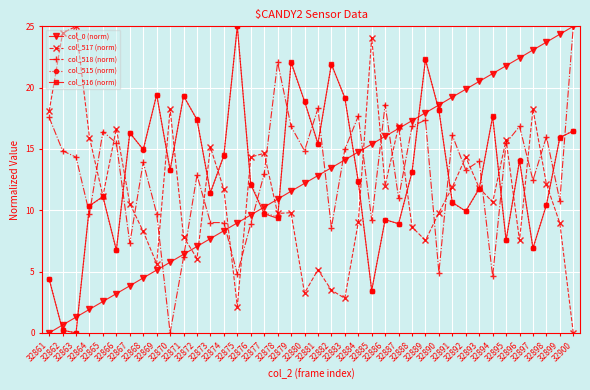

What is the value of the col_0 (norm) point at the 31st from the left?

19.2